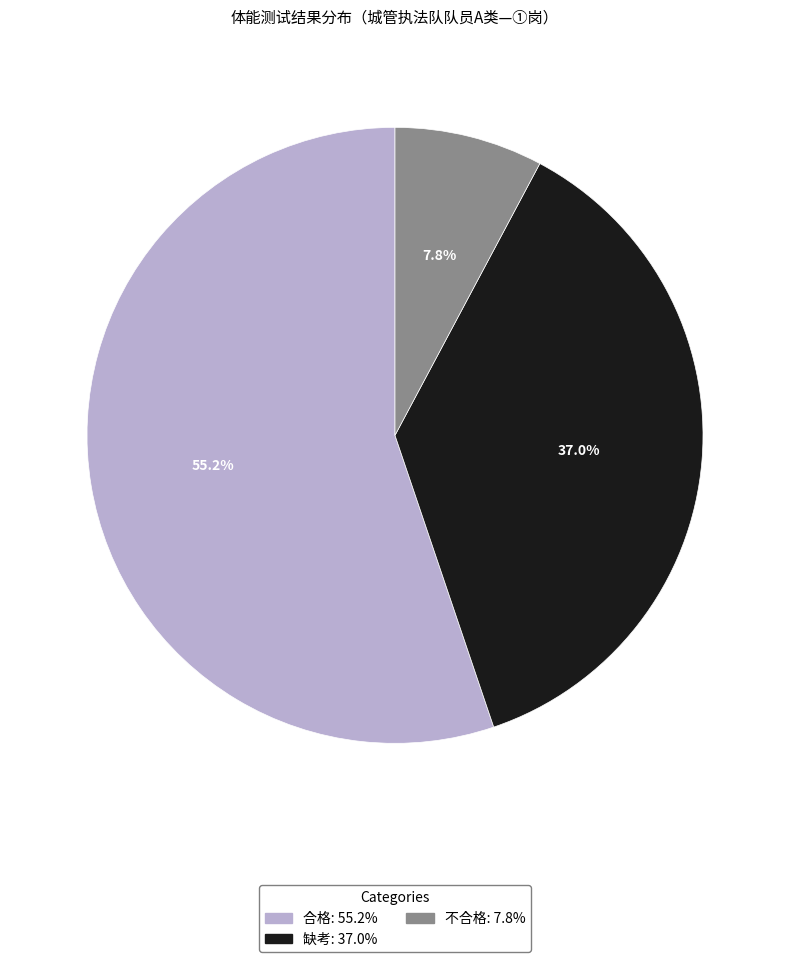

Which slice is the largest?

合格